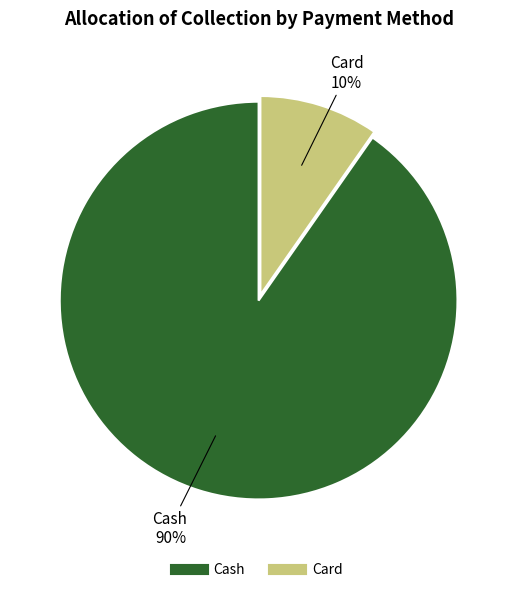

Between Card and Cash, which is larger?

Cash